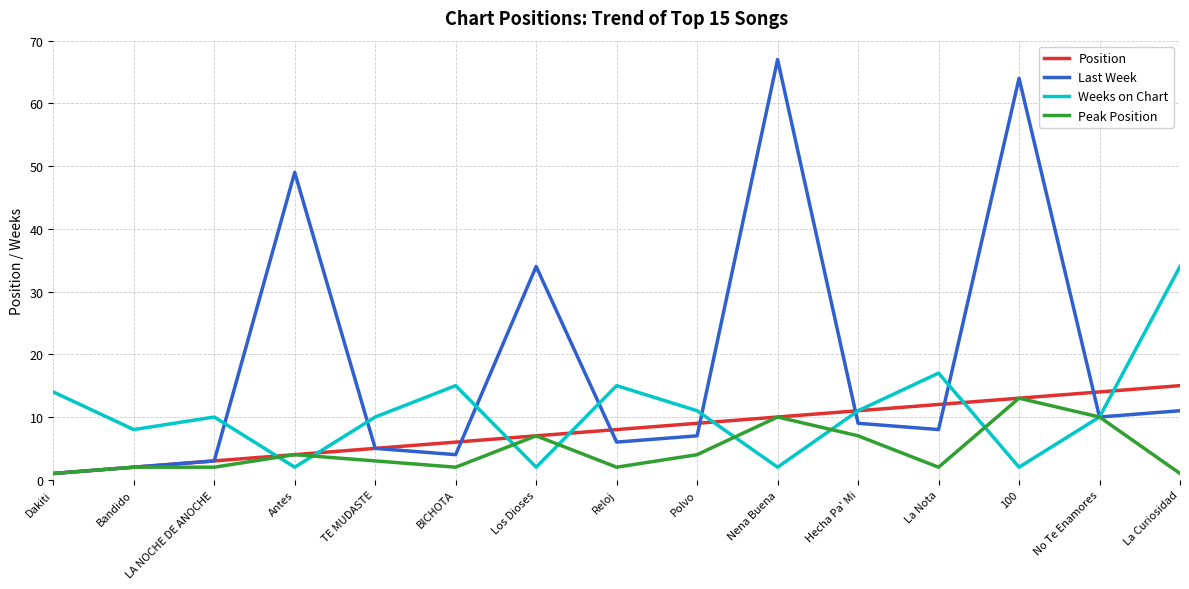

What position from the right is Hecha Pa' Mi?

5